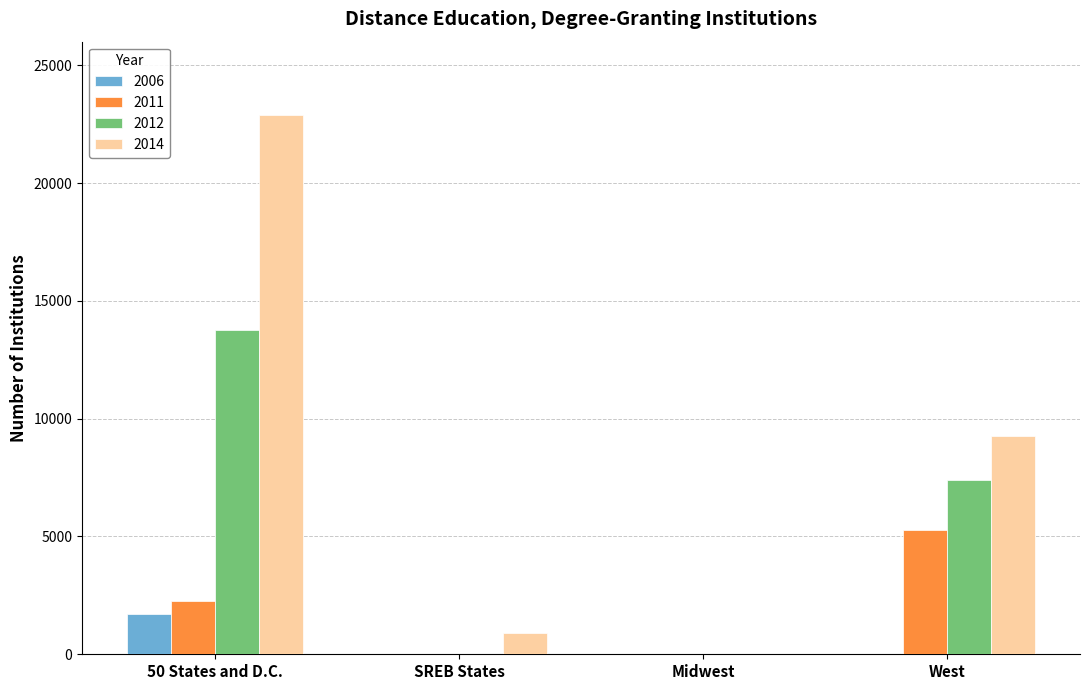

Which series changed the most between Midwest and West?

2014